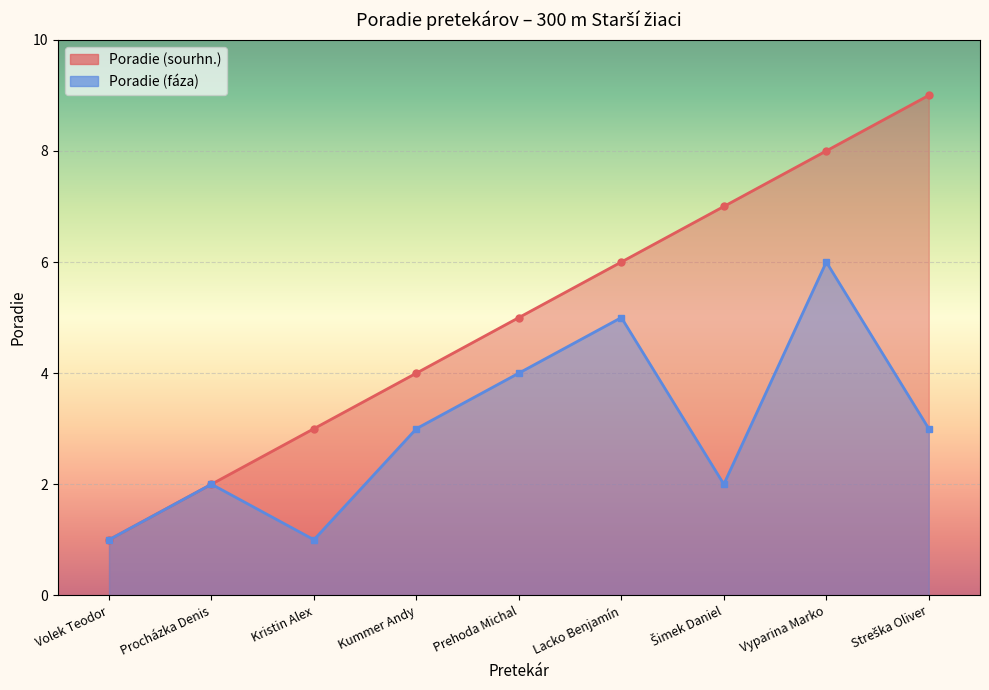

What is the highest value of the Poradie (sourhn.) series?

9